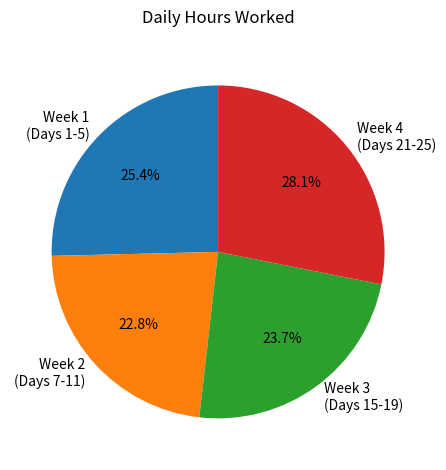

What is the ratio of the value at Week 2 (Days 7-11) to the value at Week 3 (Days 15-19)?

1.0